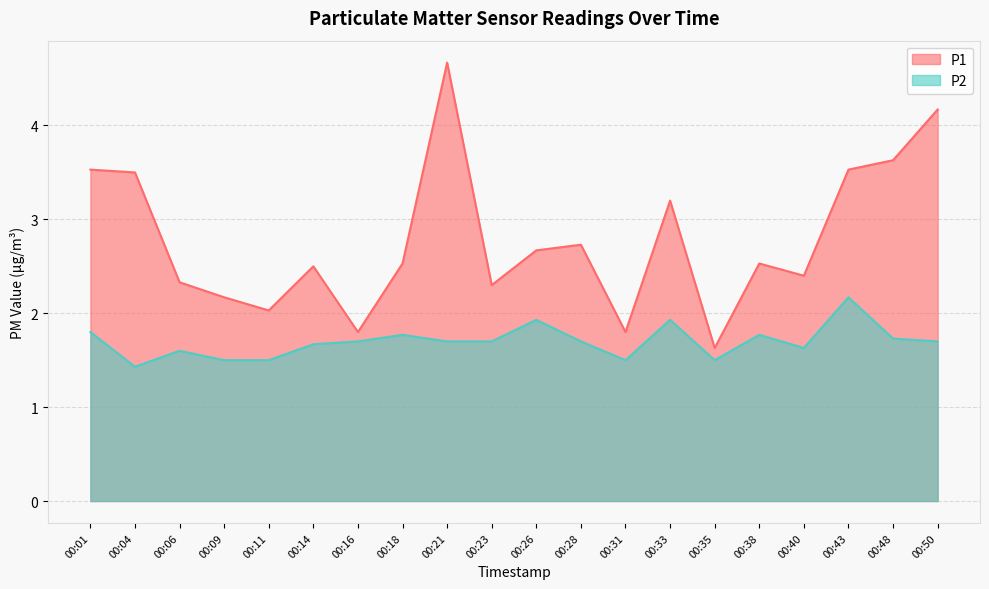

What is the value of the P2 point at the 16th from the left?

1.8